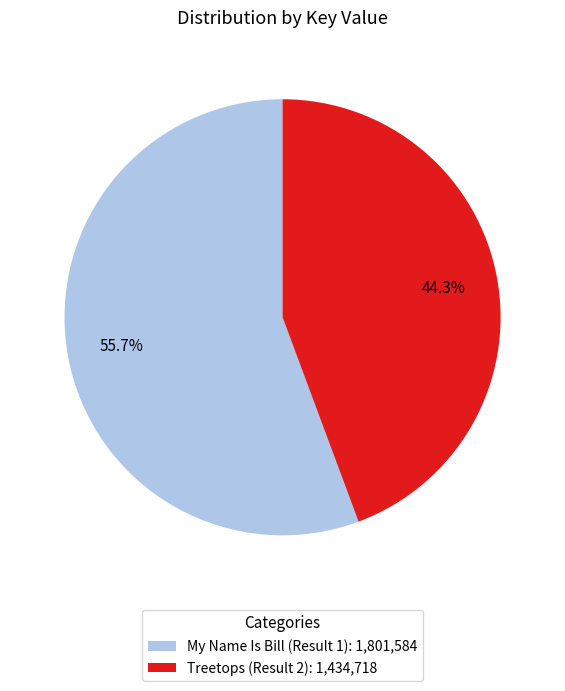

To the nearest percent, what is the combined percentage of My Name Is Bill (Result 1) and Treetops (Result 2)?

100%